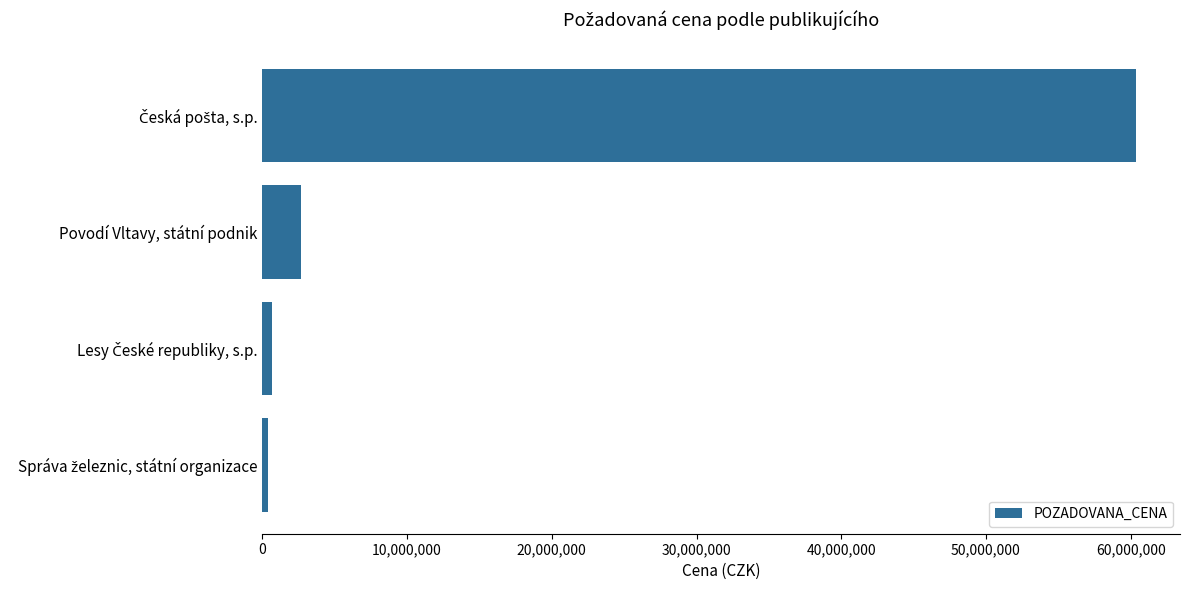

What is the maximum value shown in the chart?

60390000